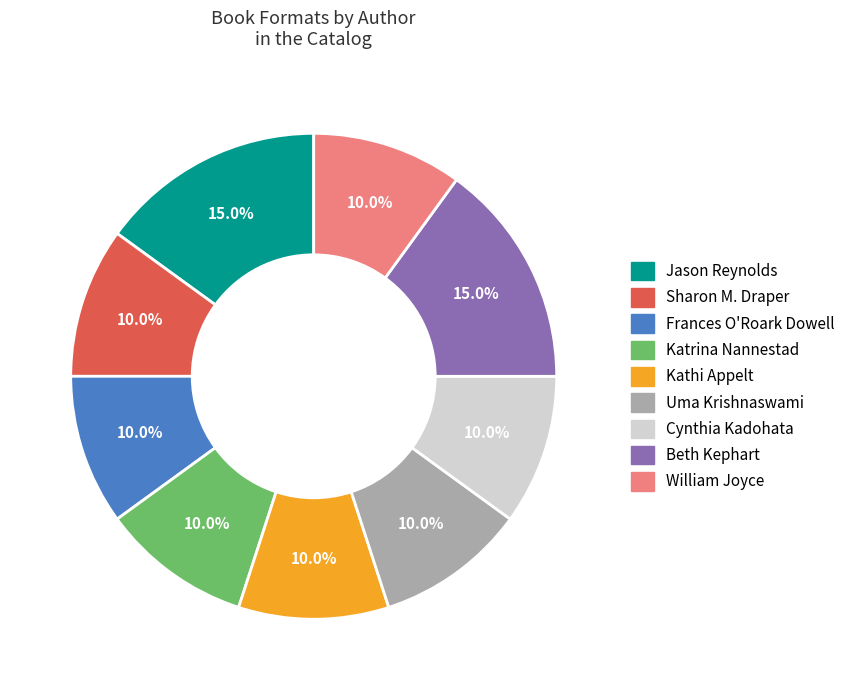

Count the number of slices in the pie.

9